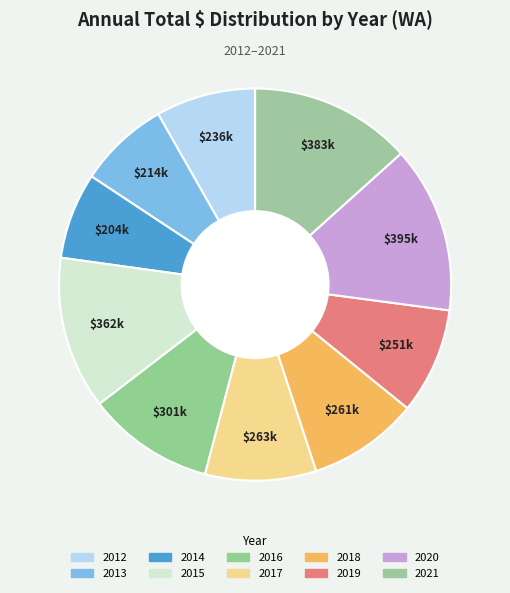

How many segments does this pie chart have?

10